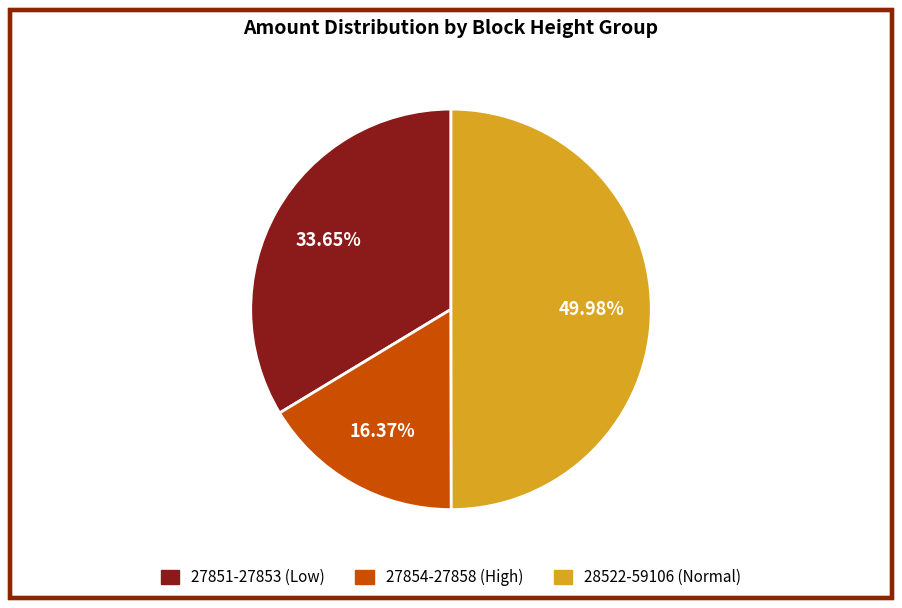

Does 27854-27858 (High) represent more than half of the total?

No